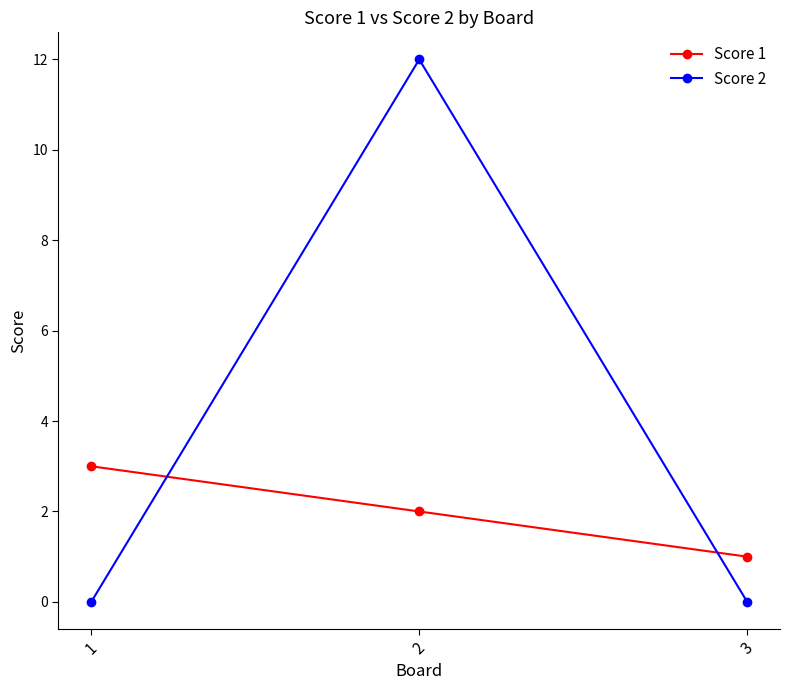

Reading right to left, what are all the values shown in this chart?

Score 1: 3=1	2=2	1=3
Score 2: 3=0	2=12	1=0